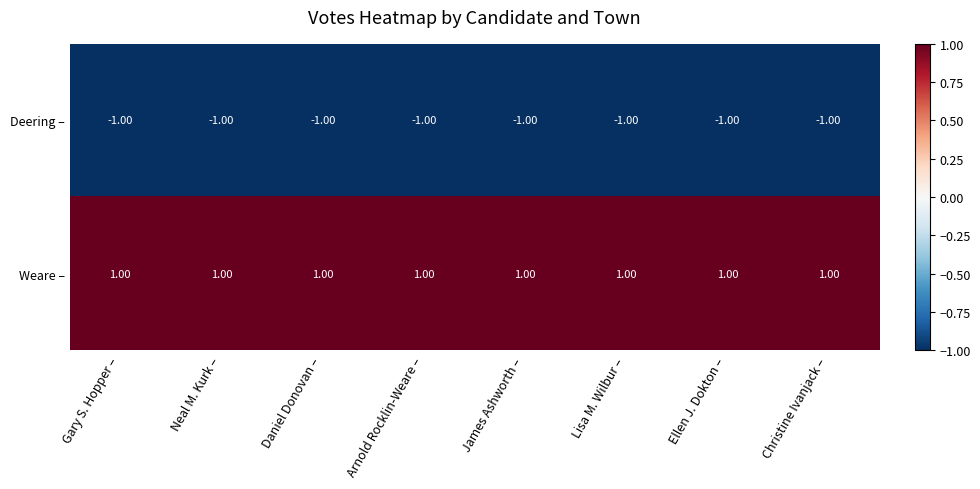

Is the value of Deering – at Arnold Rocklin-Weare – greater than the value of Weare – at Ellen J. Dokton –?

No